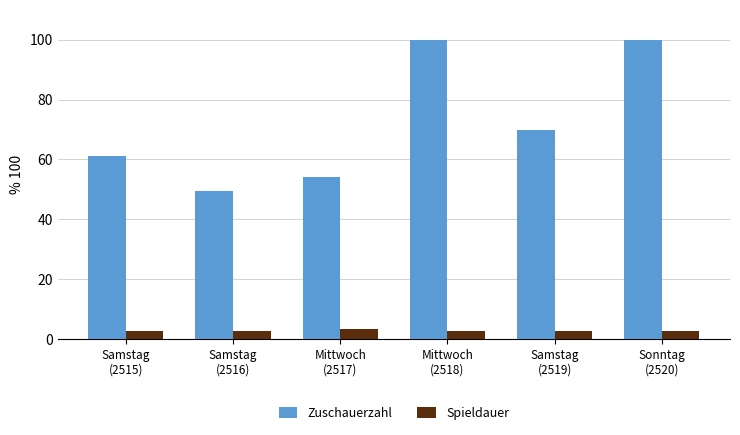

Count the number of categories in the chart.

6